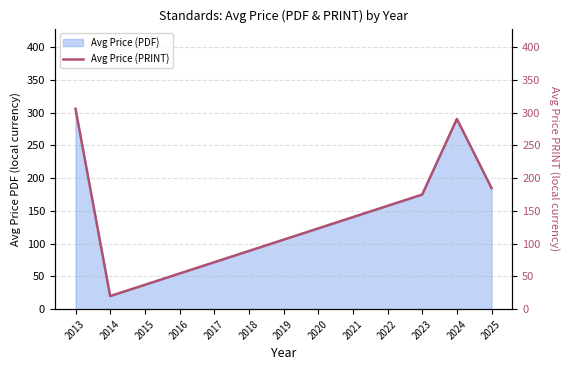

What is the maximum value shown in the chart?

306.0